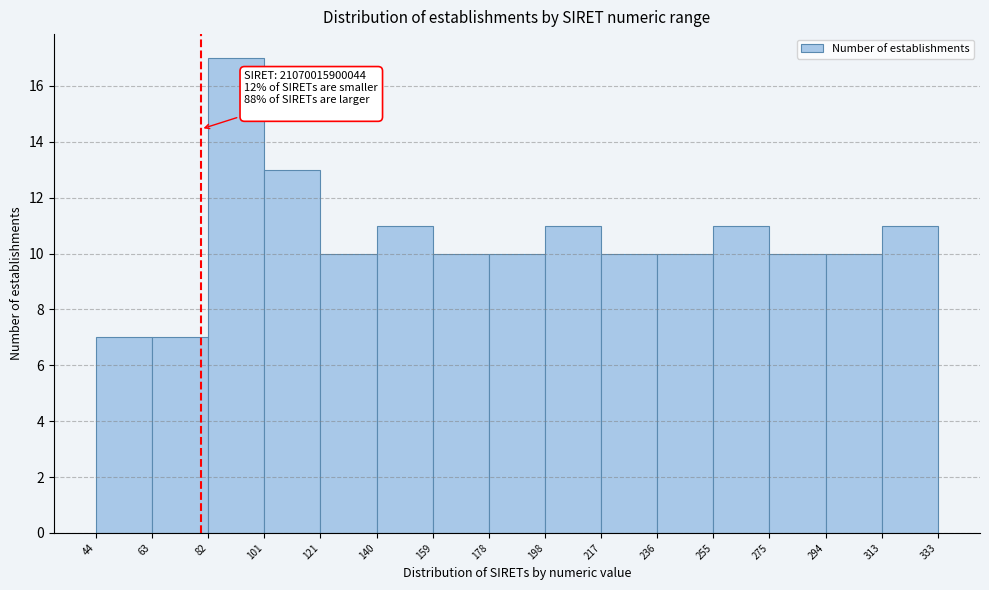

Which range on the x-axis has the tallest bar?

82 to 101